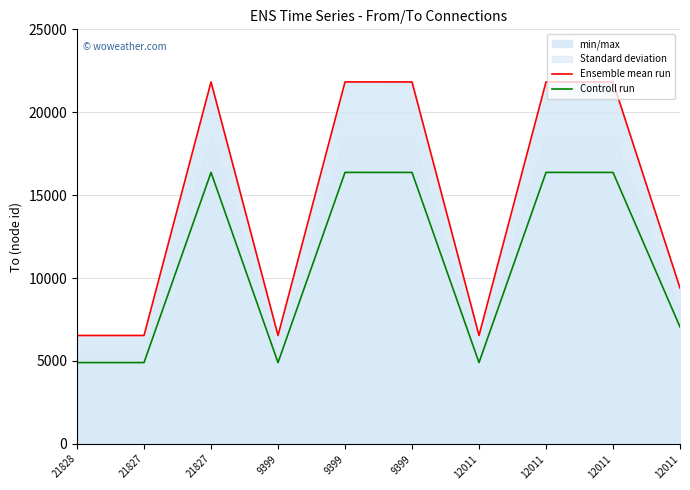

Between 21828 and 21827, which is larger?

21827